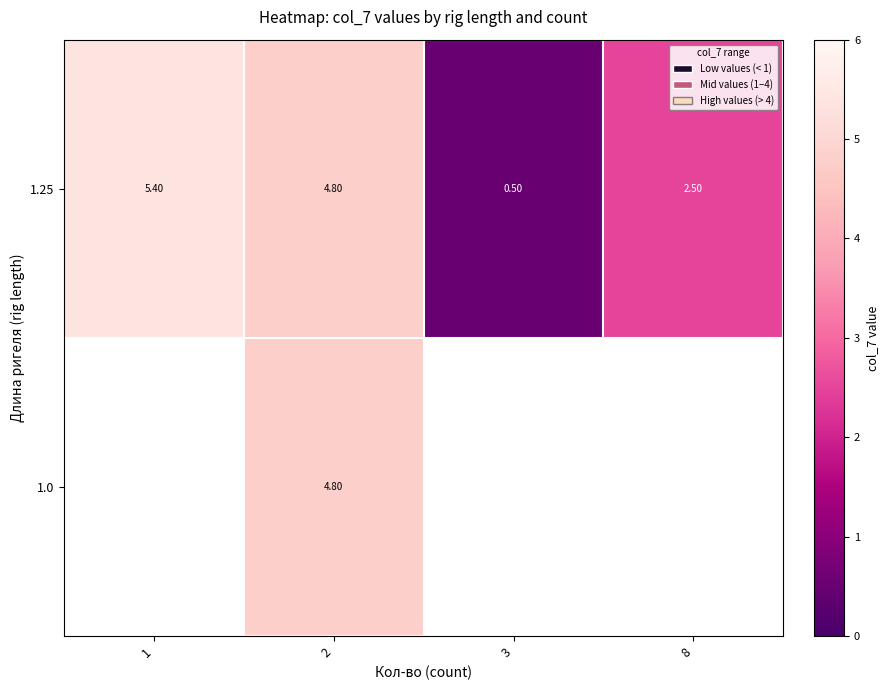

What is the difference between the second highest and second lowest values in the 1.25 series?

2.3